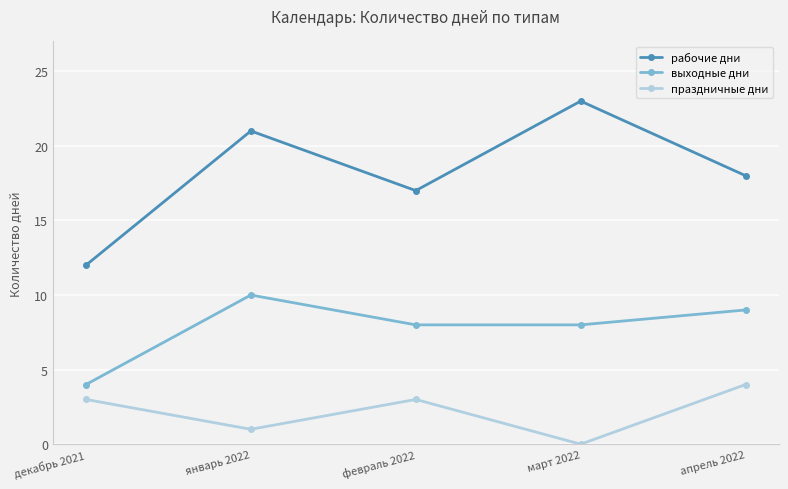

List the series in order of their peak value, lowest first.

праздничные дни, выходные дни, рабочие дни